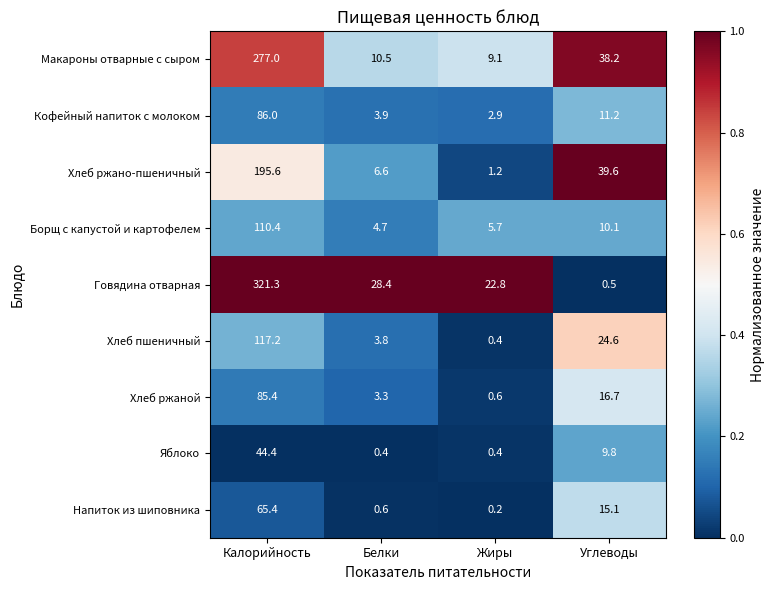

List the series in order of their peak value, highest first.

Говядина отварная, Макароны отварные с сыром, Хлеб ржано-пшеничный, Хлеб пшеничный, Борщ с капустой и картофелем, Кофейный напиток с молоком, Хлеб ржаной, Напиток из шиповника, Яблоко